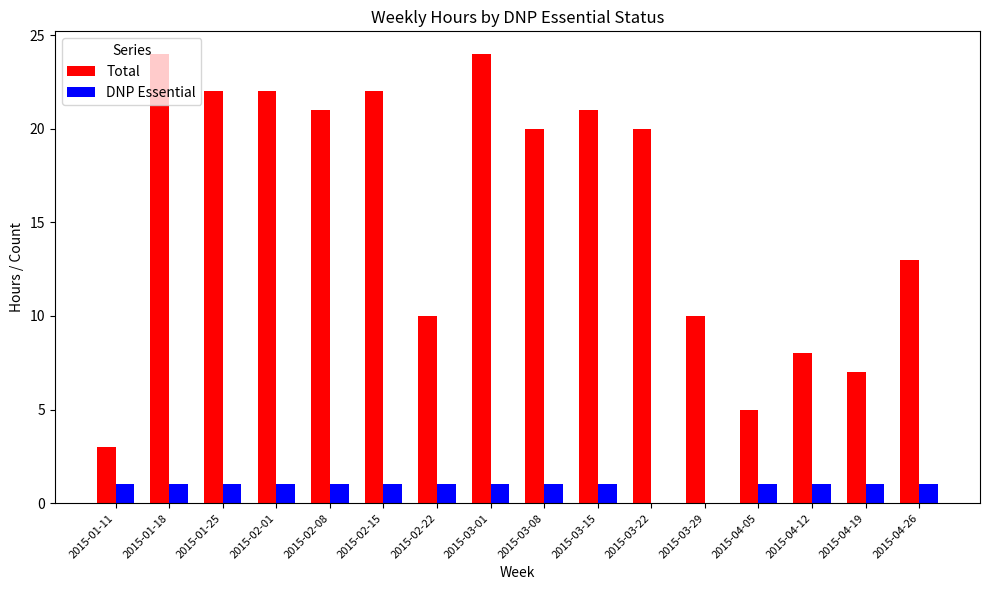

What is the total value across all series at 2015-04-26?

14